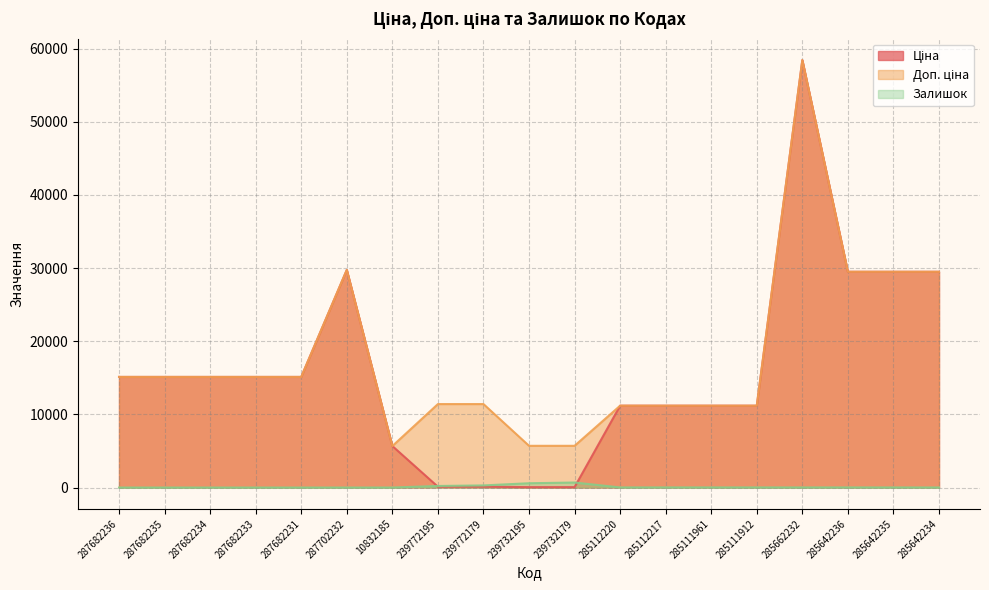

True or false: Доп. ціна and Ціна cross at least once.

False